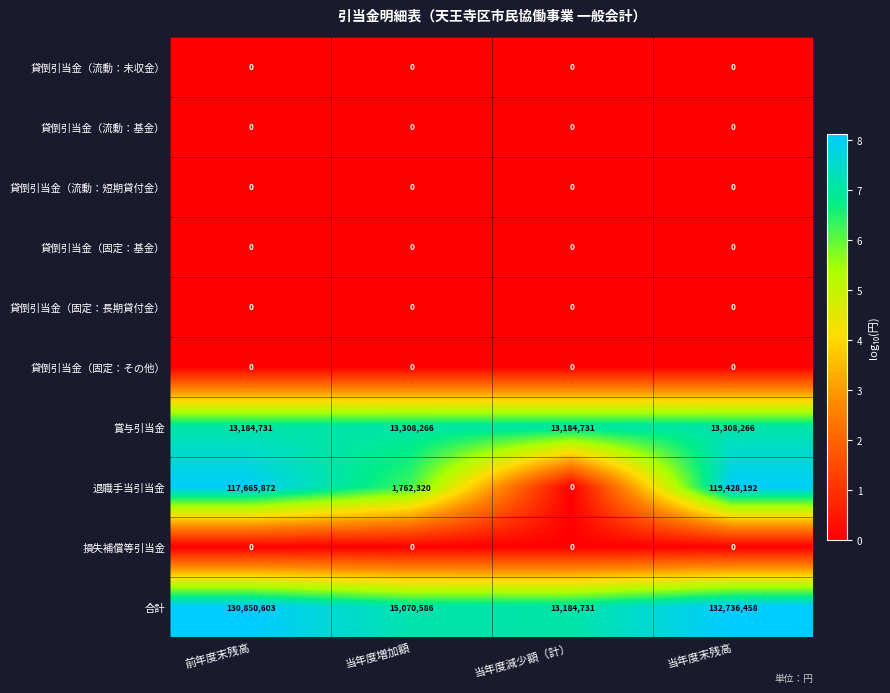

Between 当年度増加額 and 当年度減少額（計）, which series saw the biggest shift?

合計